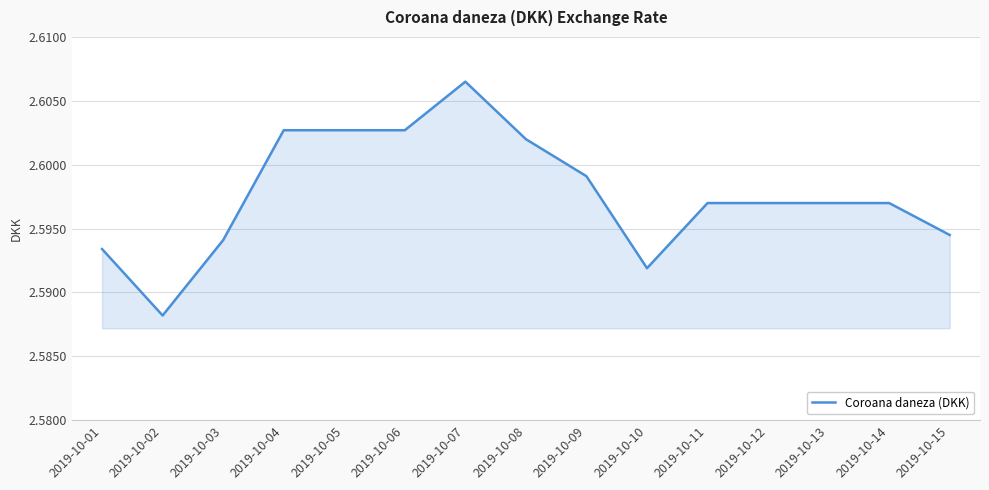

At which label is the value closest to 2?

2019-10-02